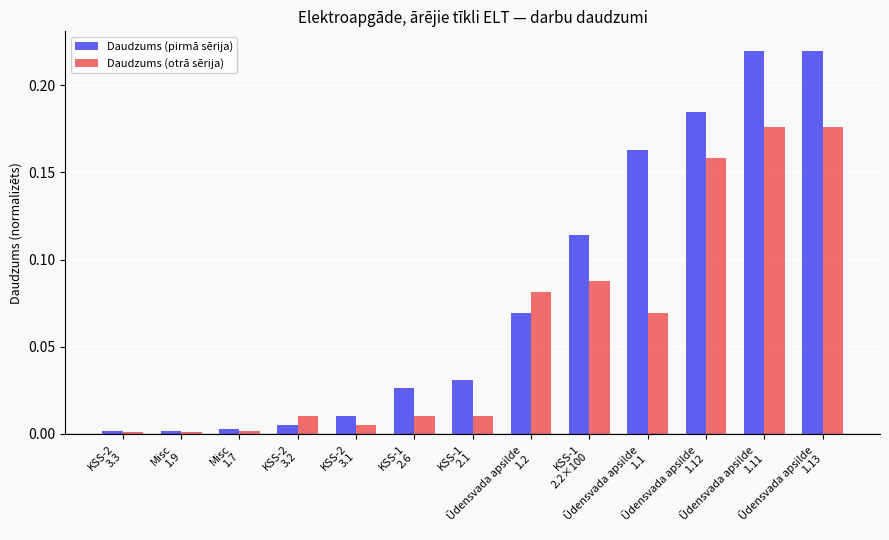

List the series in order of their overall mean, highest first.

Daudzums (pirmā sērija), Daudzums (otrā sērija)